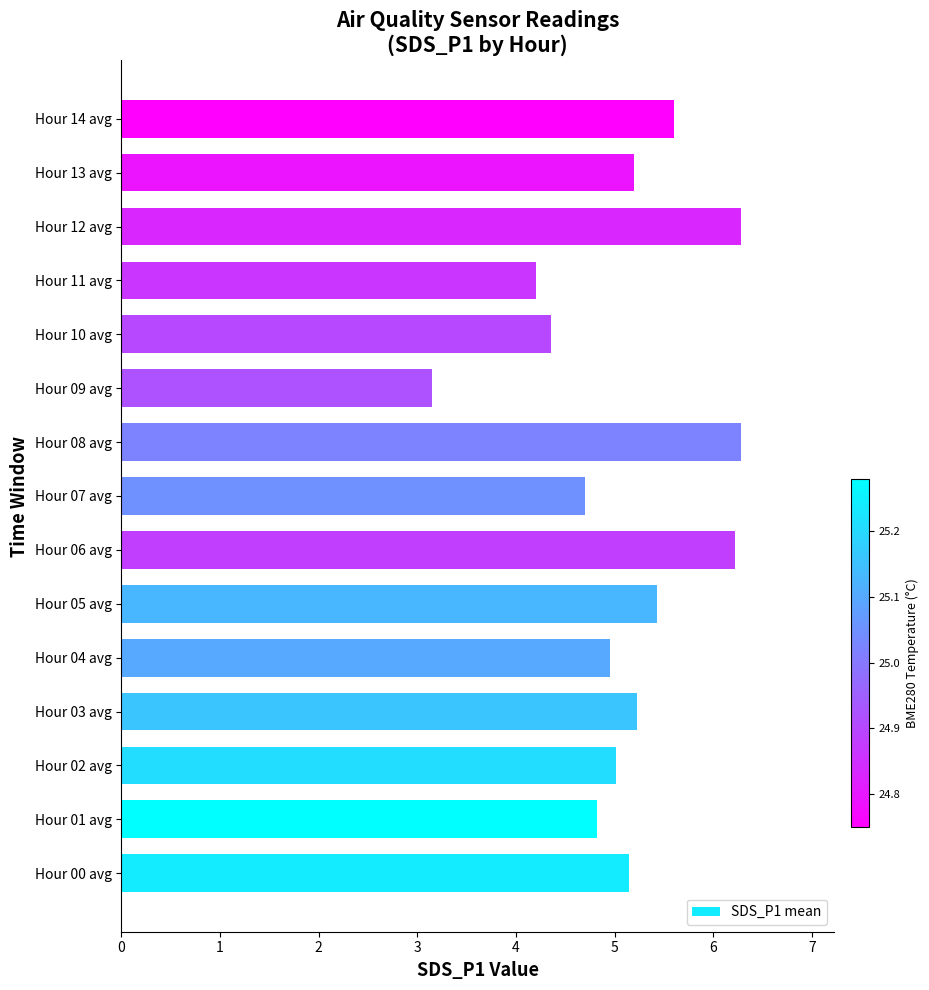

The chart shows a value of 5.0 at Hour 02 avg. True or false?

True